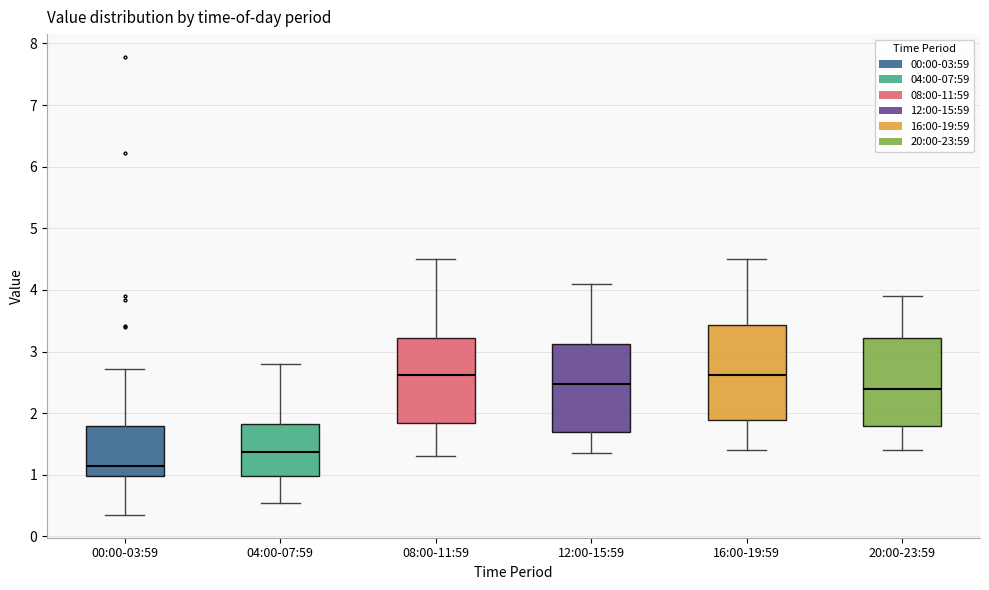

Which box's median line is the lowest?

00:00-03:59